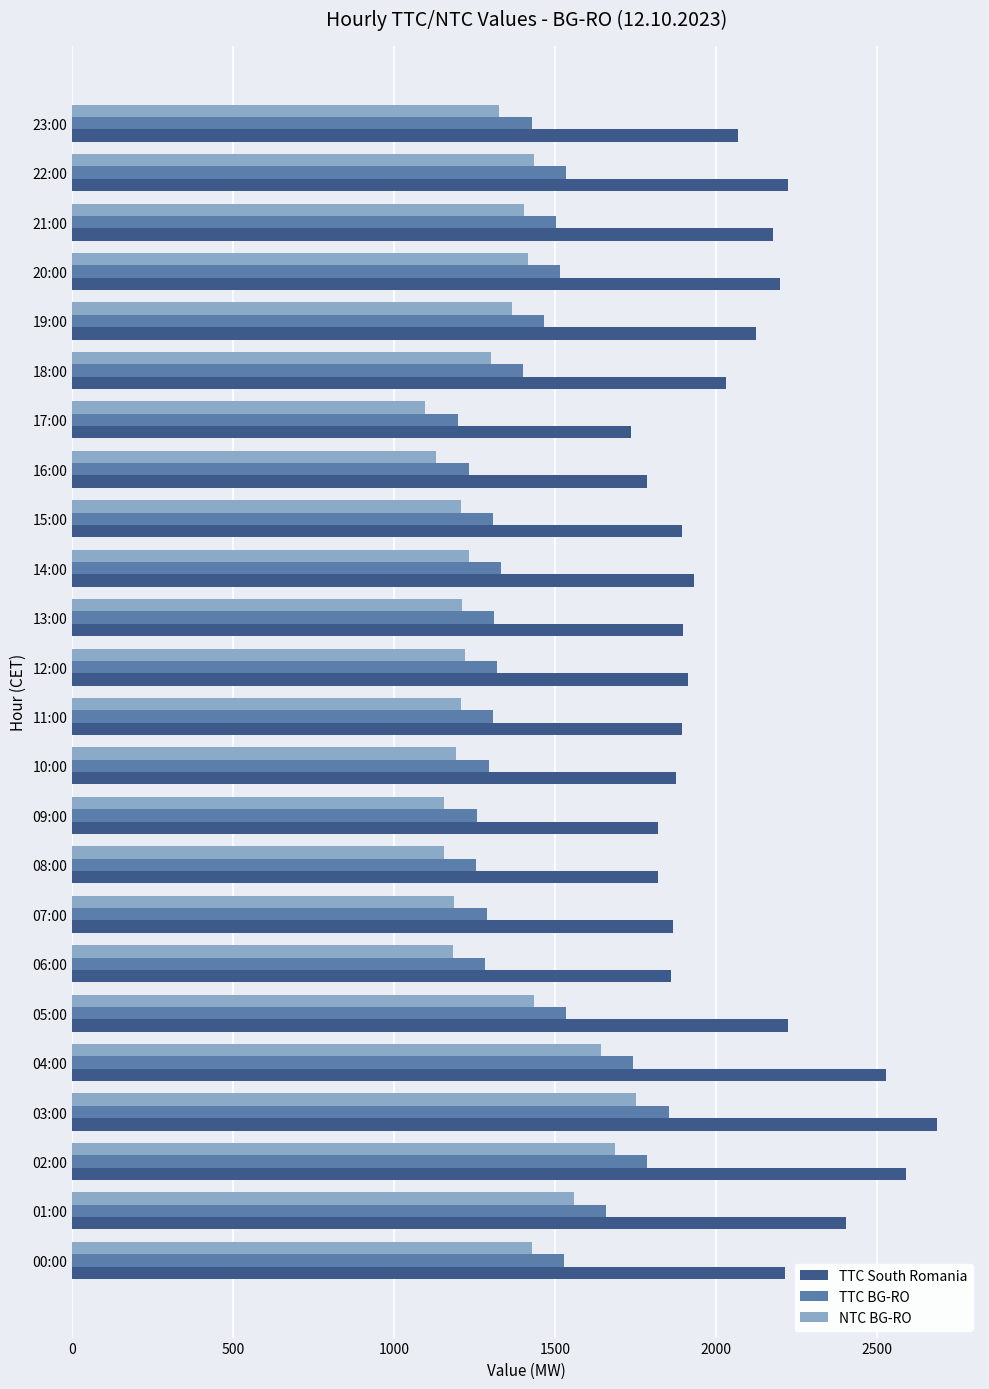

Which series changed the most between 13:00 and 20:00?

TTC South Romania